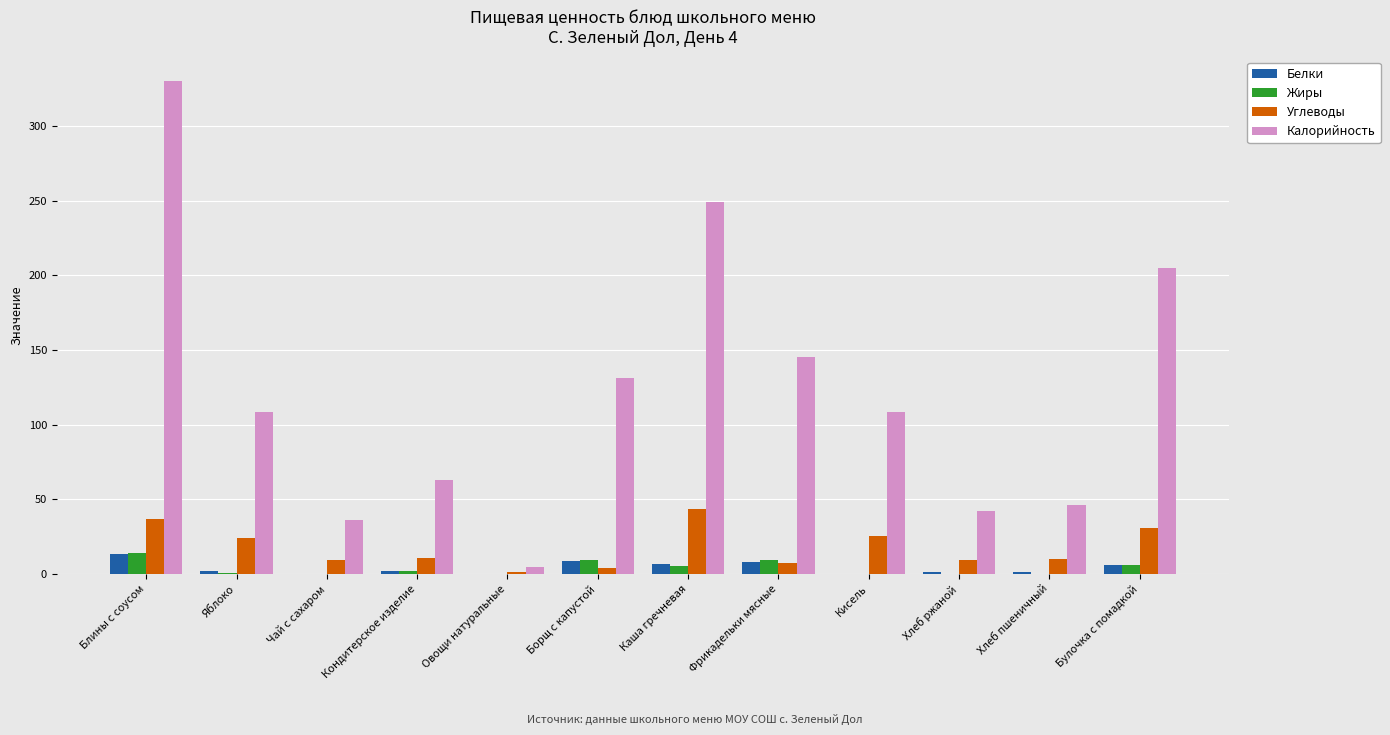

Is it true that Углеводы equals 7.1 at Фрикадельки мясные?

True